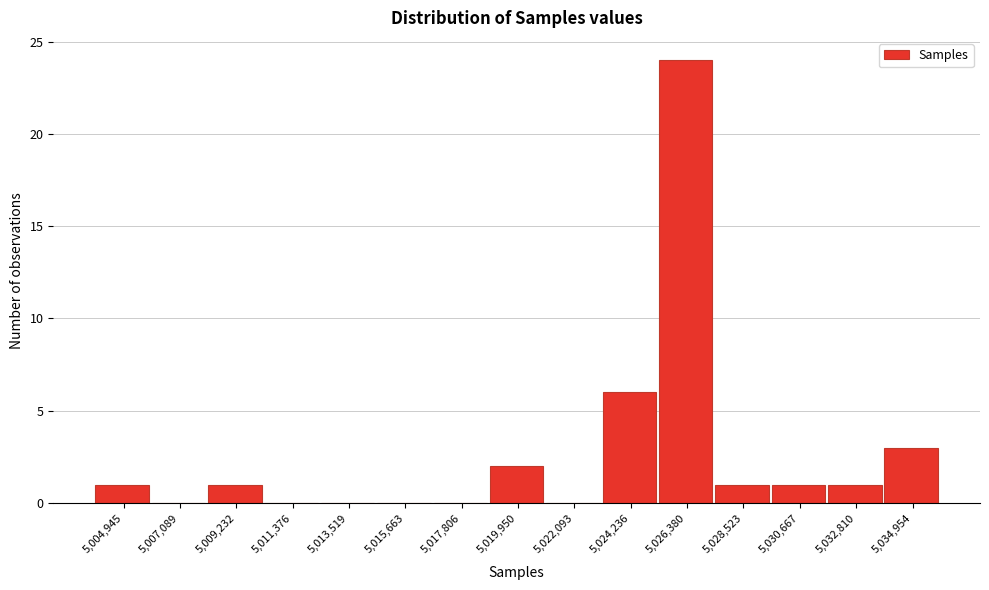

What is the height of the bar covering 5029500 to 5031500 on the x-axis? Neither the bar edges nor the heights are printed on the chart, so give them approximately, as read against the axes.

1